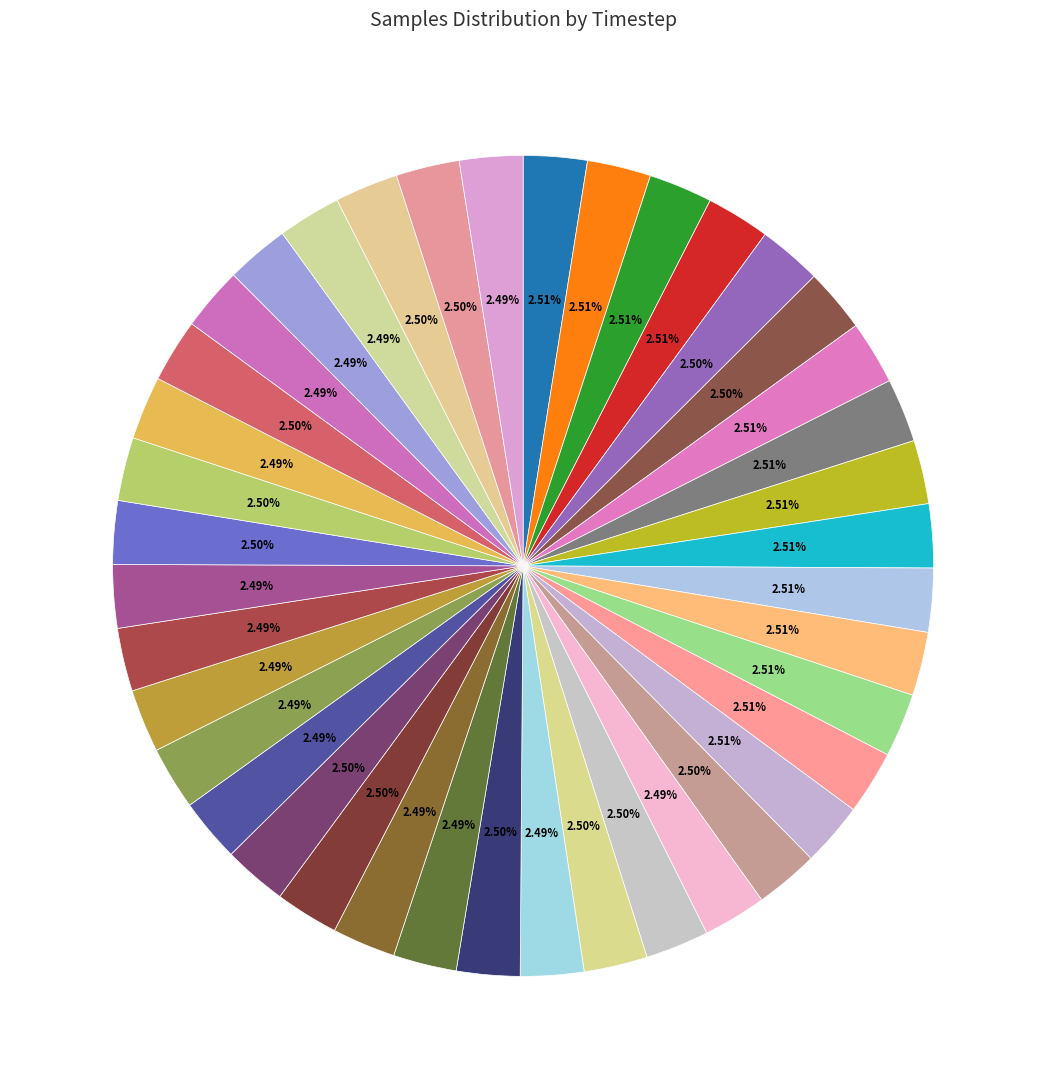

How many segments does this pie chart have?

40